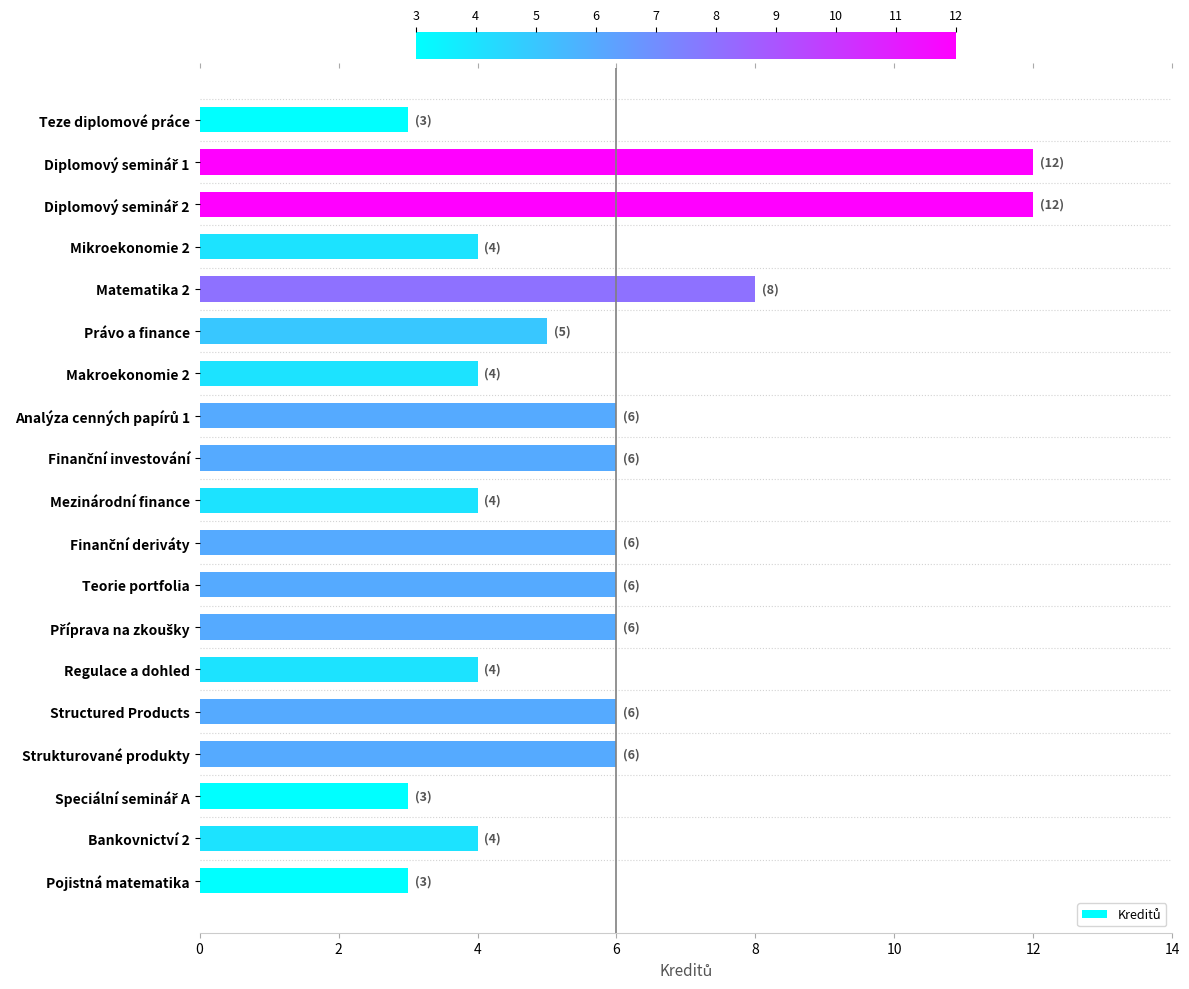

What is the greatest value displayed?

12